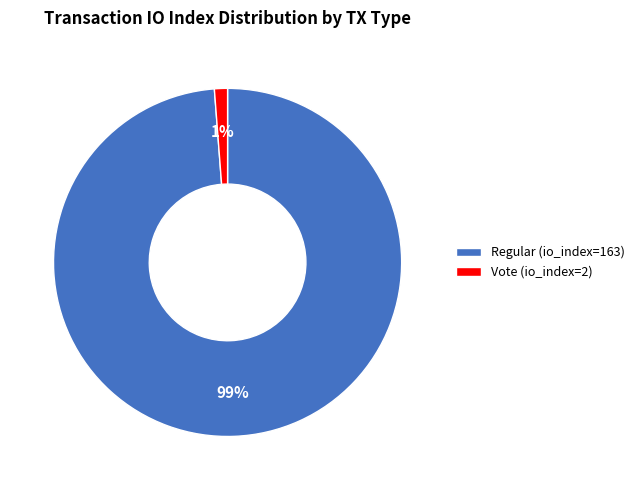

Between Vote (io_index=2) and Regular (io_index=163), which is larger?

Regular (io_index=163)